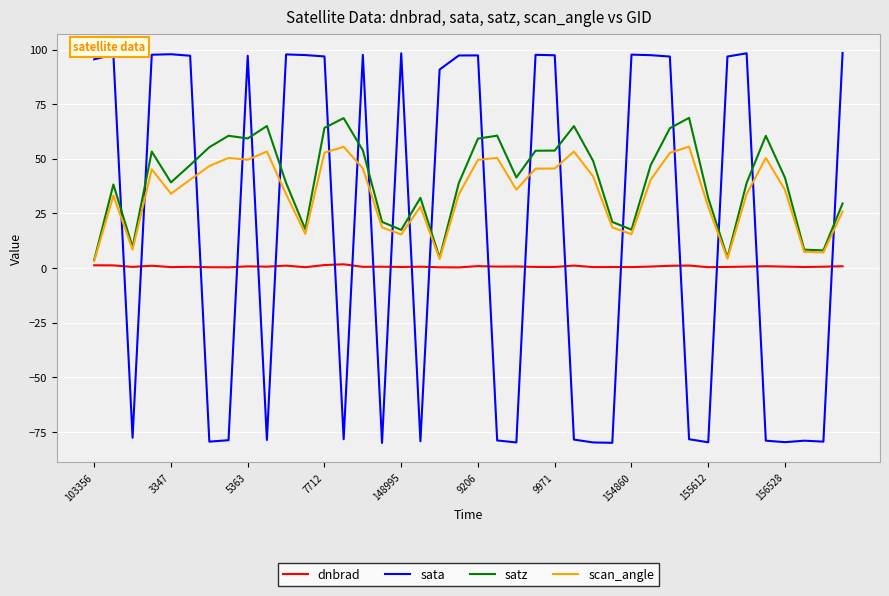

Does the chart have visible grid lines?

Yes